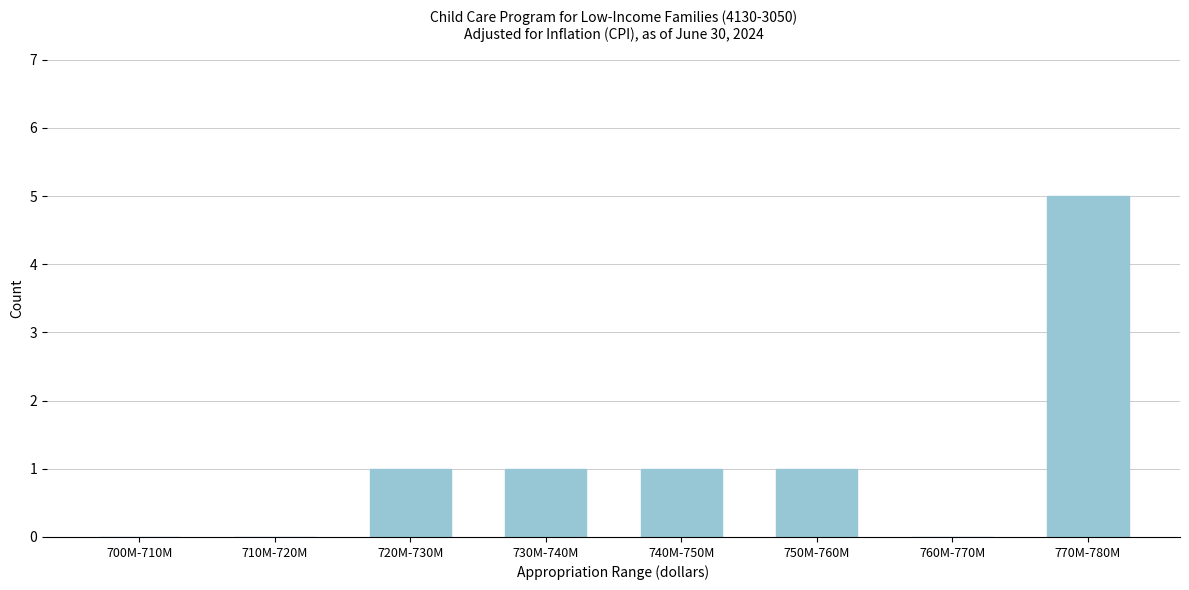

Reading left to right, what are all the values shown in this chart?

700M-710M=0	710M-720M=0	720M-730M=1	730M-740M=1	740M-750M=1	750M-760M=1	760M-770M=0	770M-780M=5